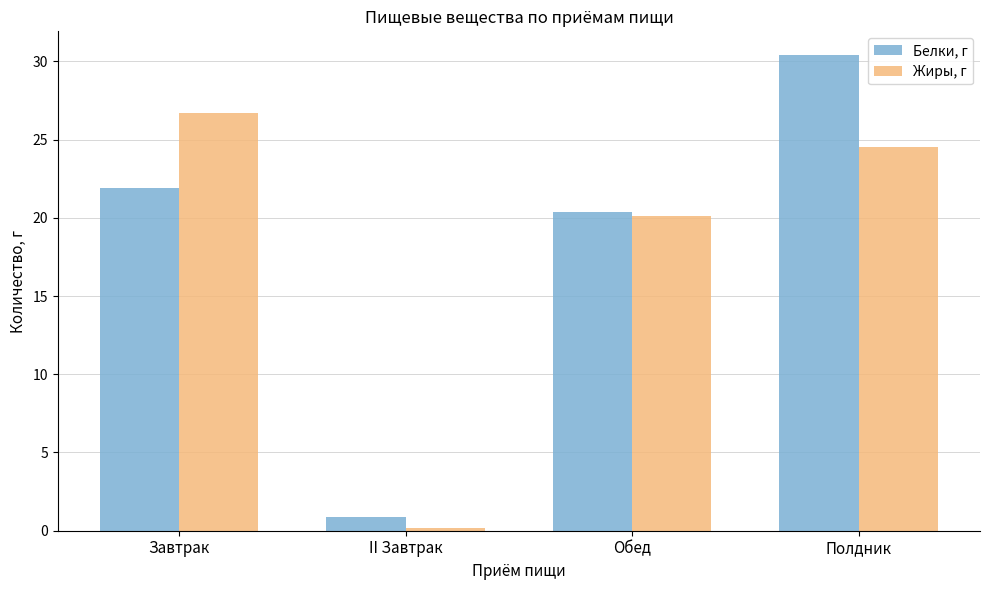

Which series has the largest total across all categories?

Белки, г